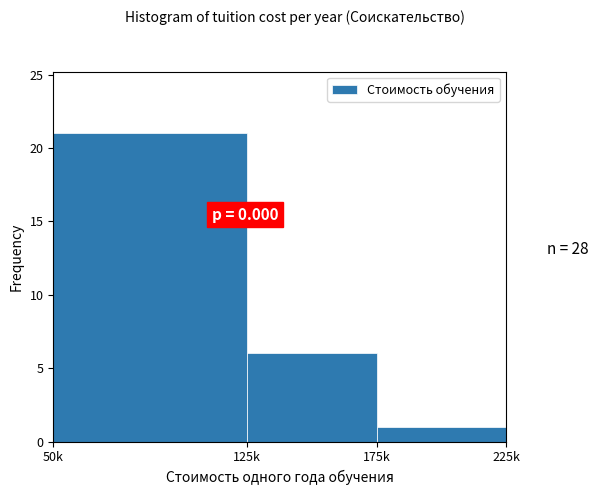

Reading left to right, transcribe all the data shown in this chart.

50k=21	125k=6	175k=1